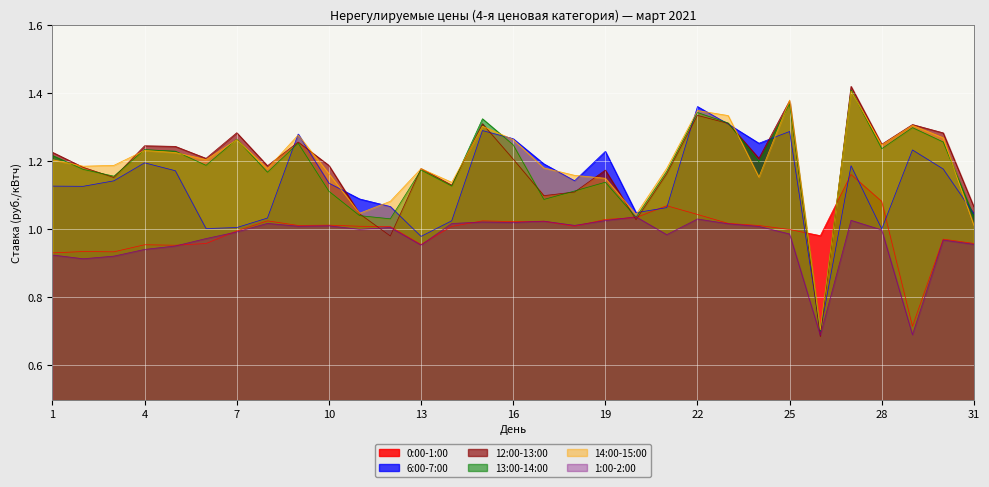

True or false: 12:00-13:00 has a value of 1.5 at 11.

False